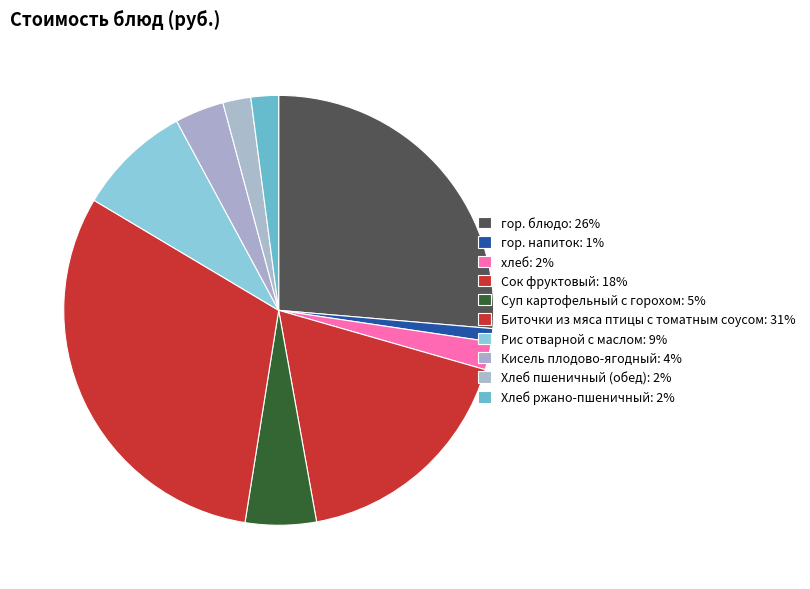

To the nearest percent, what is the difference between the Суп картофельный с горохом and хлеб slice percentages?

3%